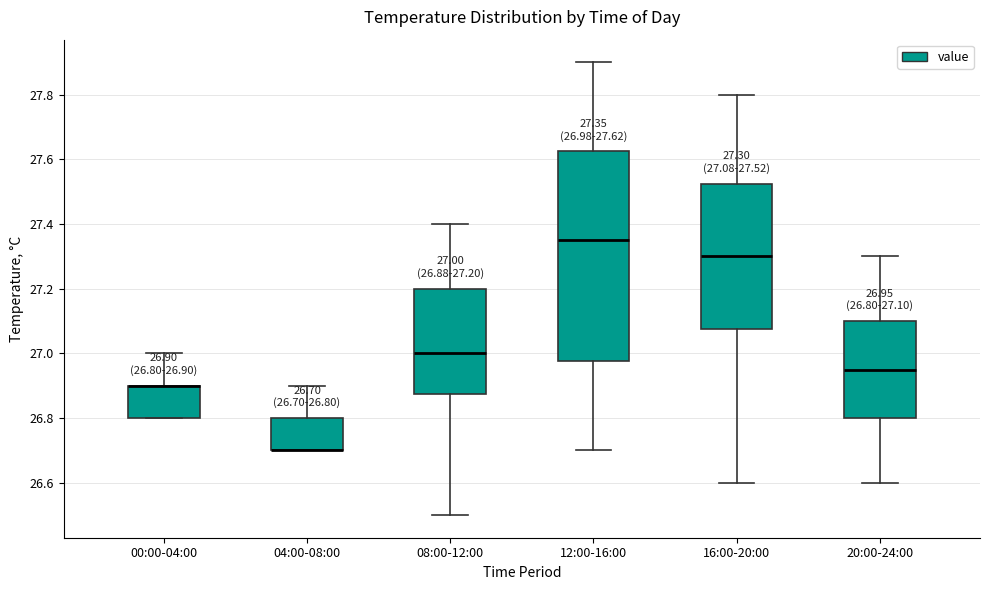

Which box is the tallest, from its lower edge to its upper edge?

12:00-16:00